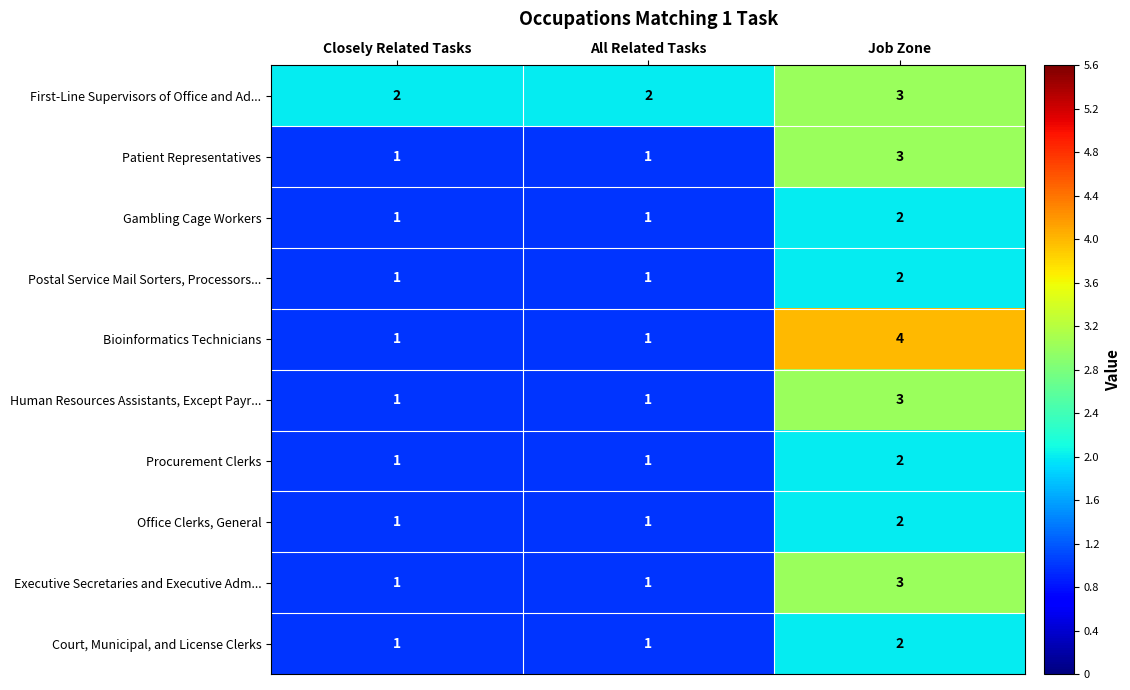

How many Gambling Cage Workers values are between 1 and 2?

3